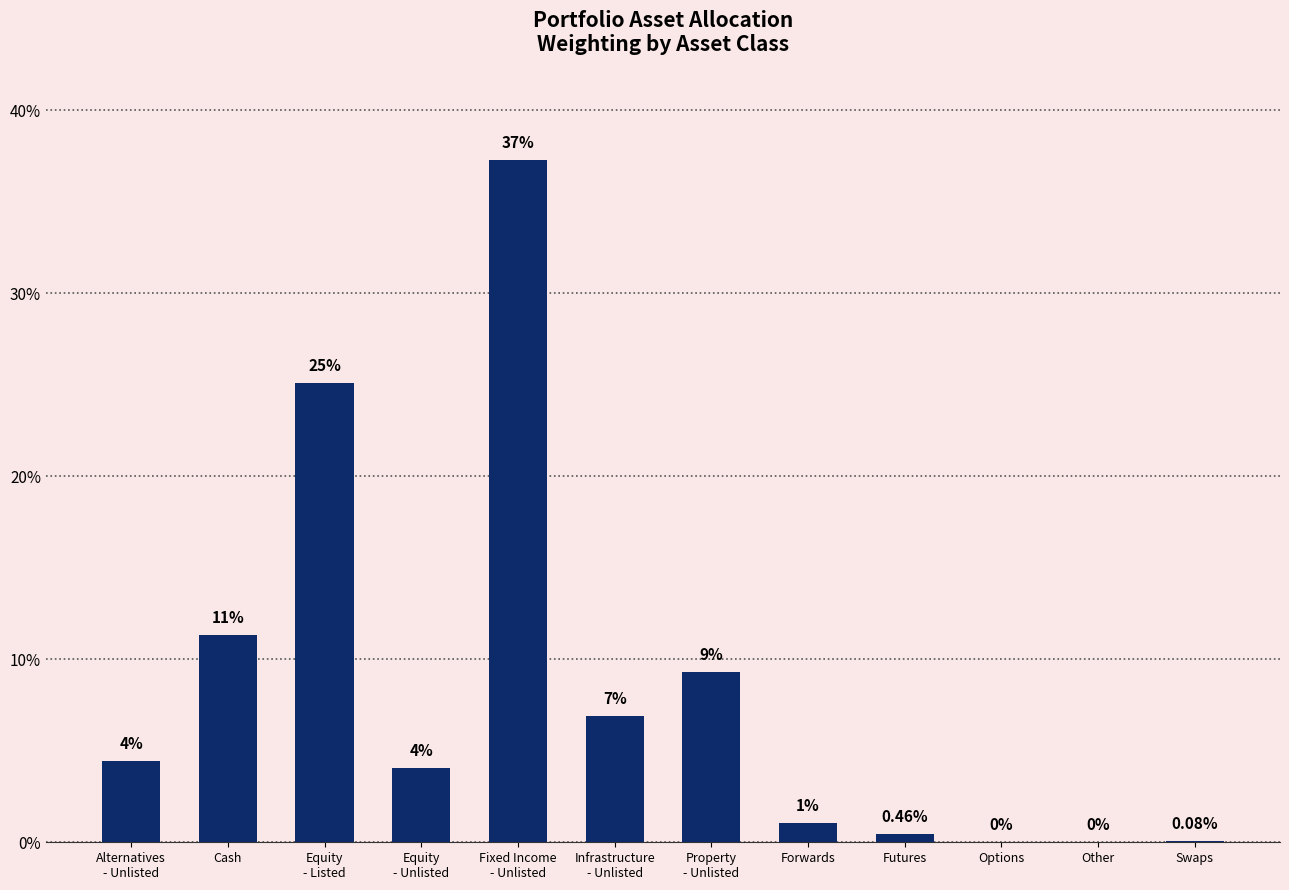

Between Other and Swaps, which is larger?

Swaps